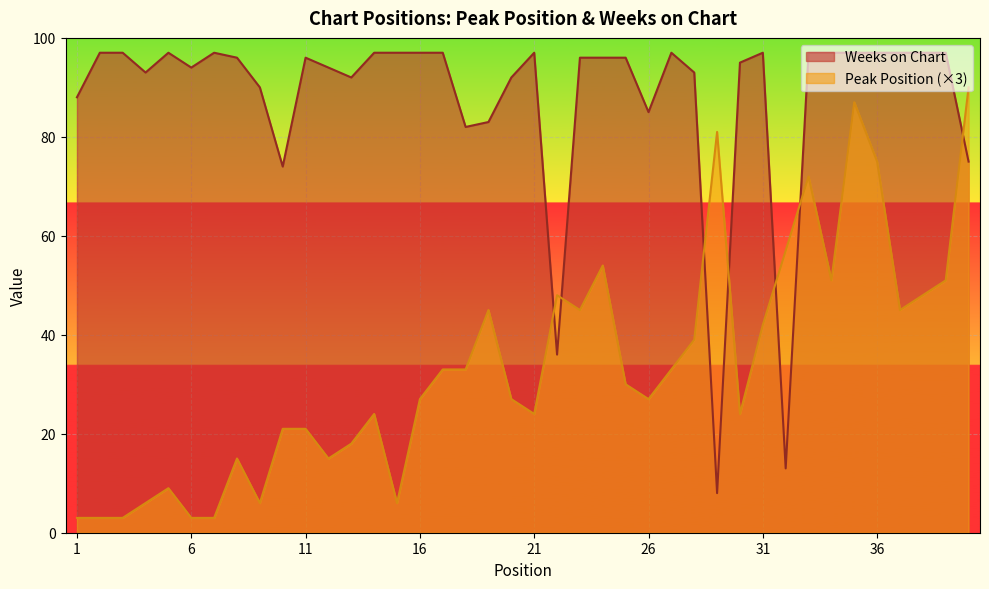

Reading left to right, list all the values displayed in this chart.

Peak Position: 3	3	3	6	9	3	3	15	6	21	21	15	18	24	6	27	33	33	45	27	24	48	45	54	30	27	33	39	81	24	42	57	72	51	87	75	45	48	51	90
Weeks on Chart: 88	97	97	93	97	94	97	96	90	74	96	94	92	97	97	97	97	82	83	92	97	36	96	96	96	85	97	93	8	95	97	13	97	97	97	97	97	97	97	75